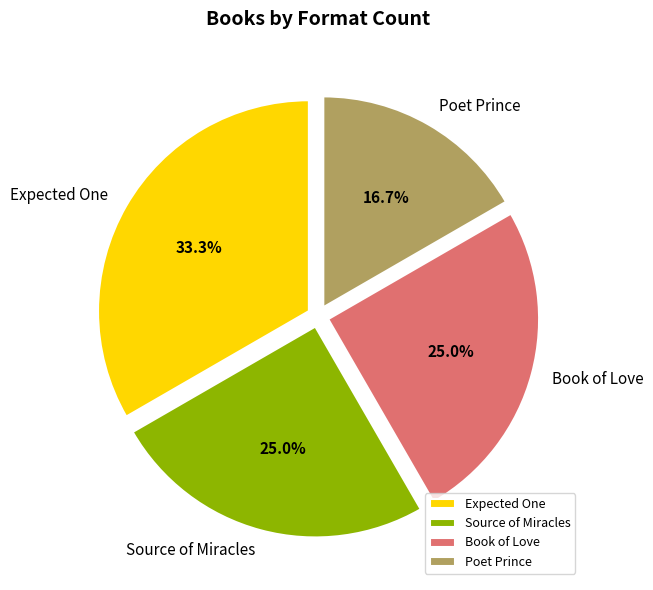

Does Poet Prince account for over 50% of the chart?

No